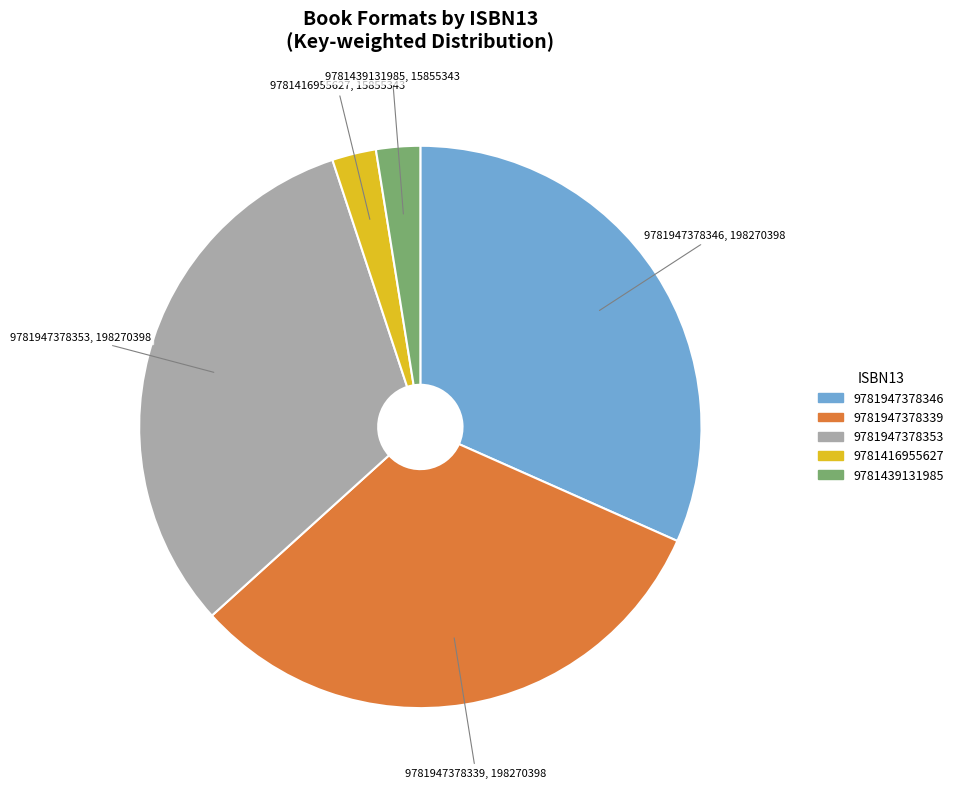

Is it true that 9781439131985 is 3% of the pie?

True